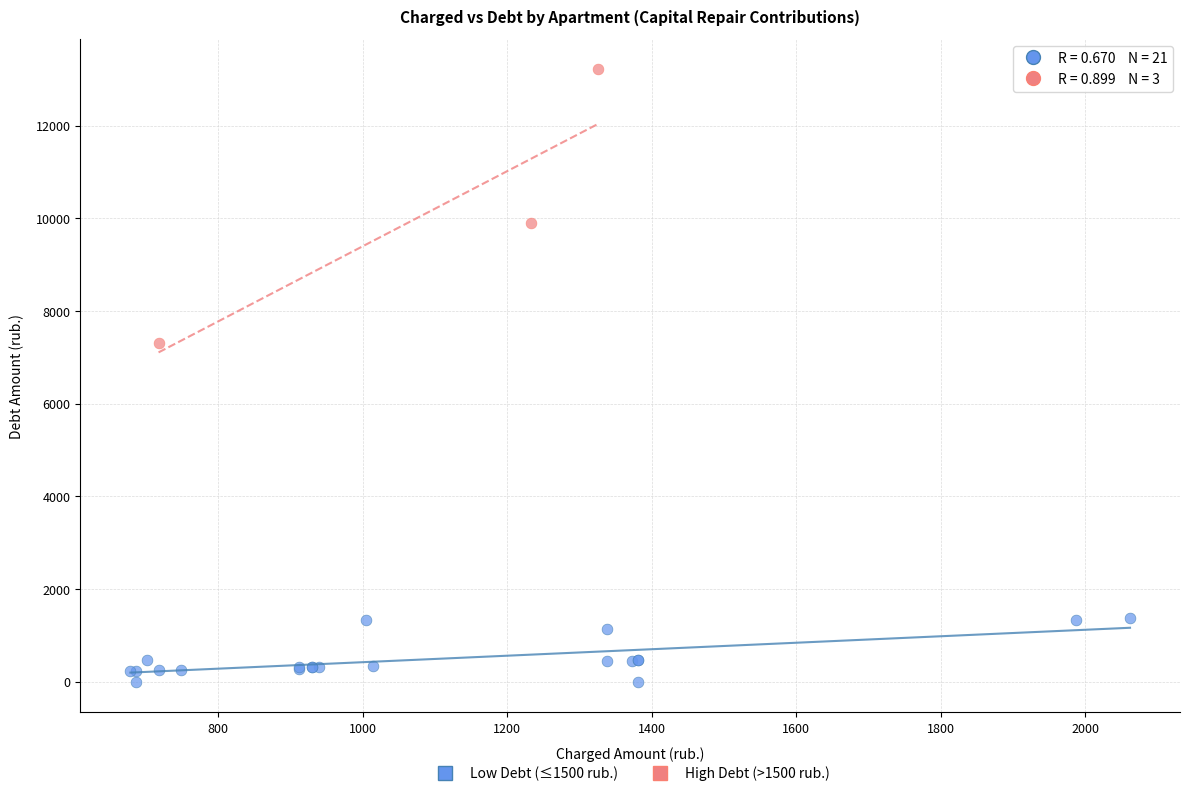

Which series has the widest spread of Y values?

High Debt (>1500 rub.)